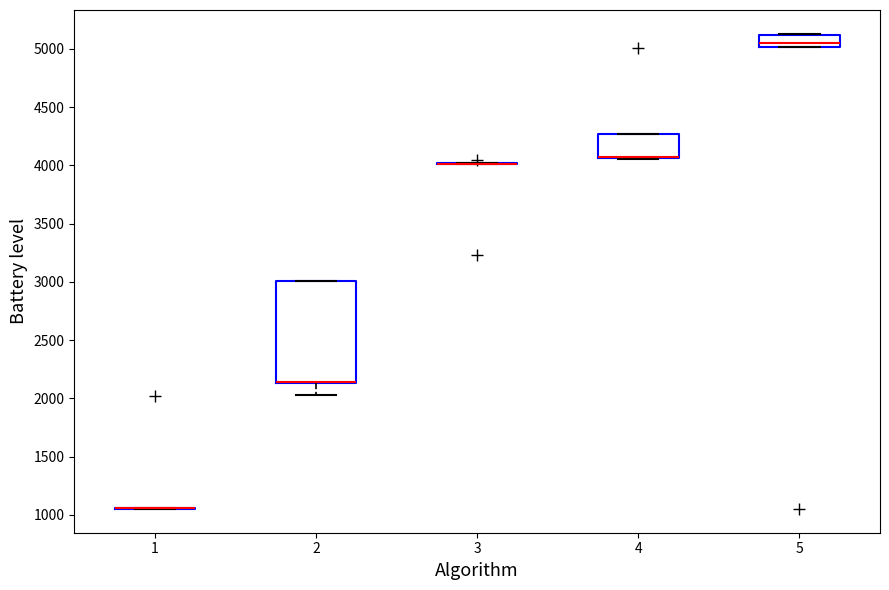

Which box is the tallest, from its lower edge to its upper edge?

2